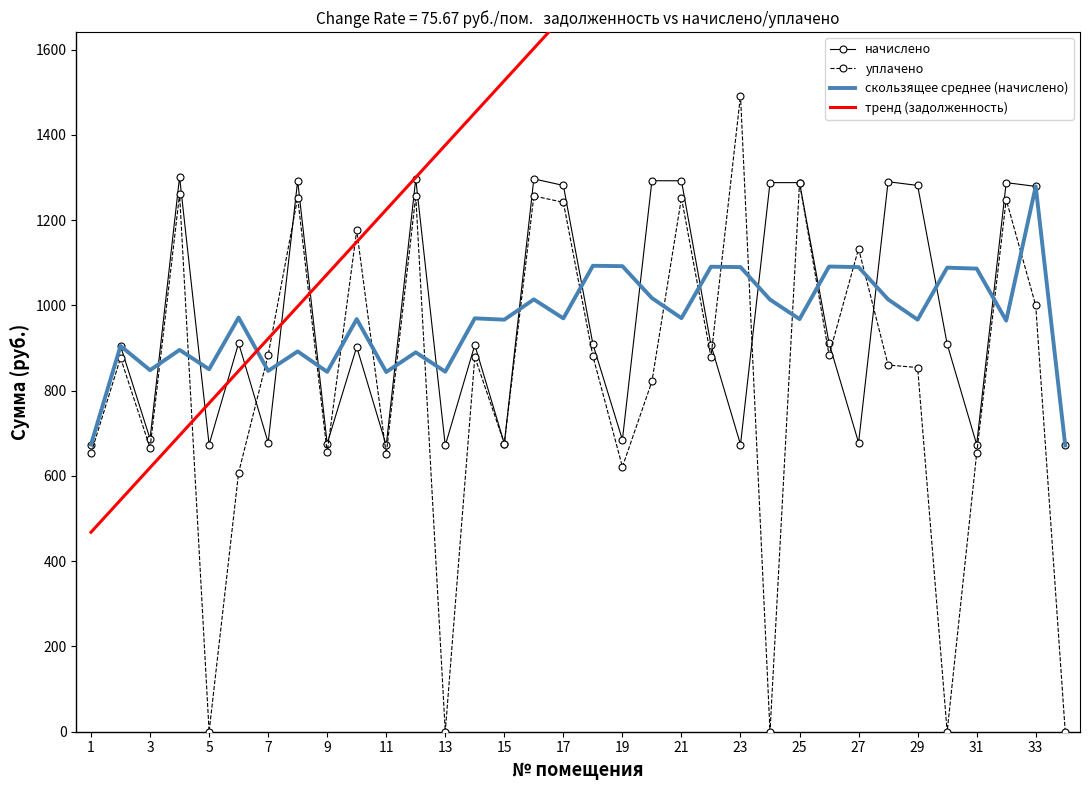

What is the highest value of the уплачено series?

1492.2